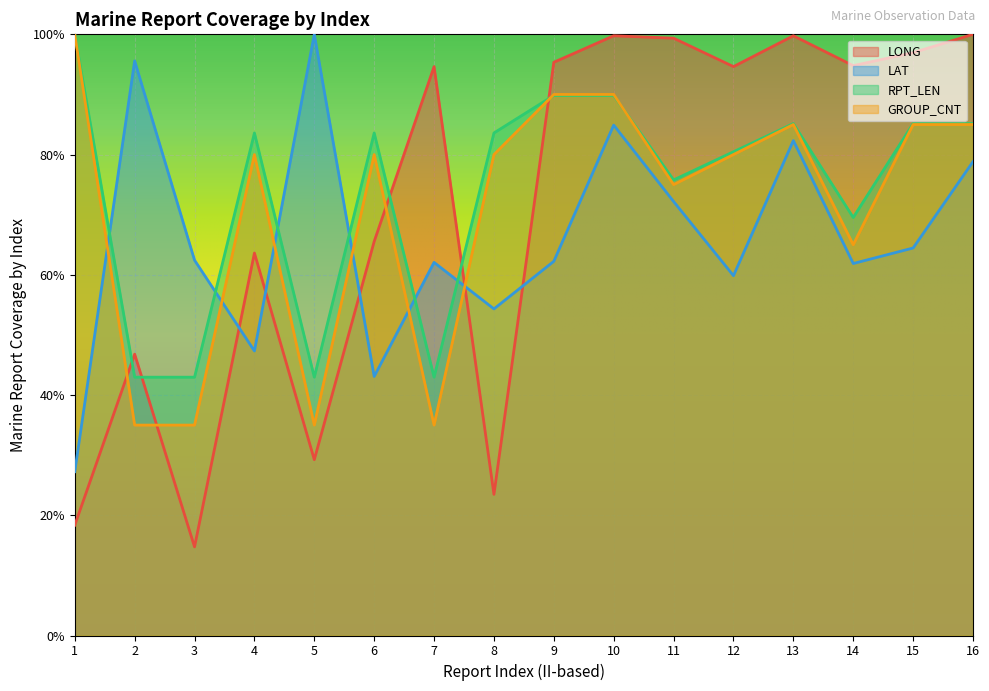

True or false: RPT_LEN and LONG cross at least once.

True